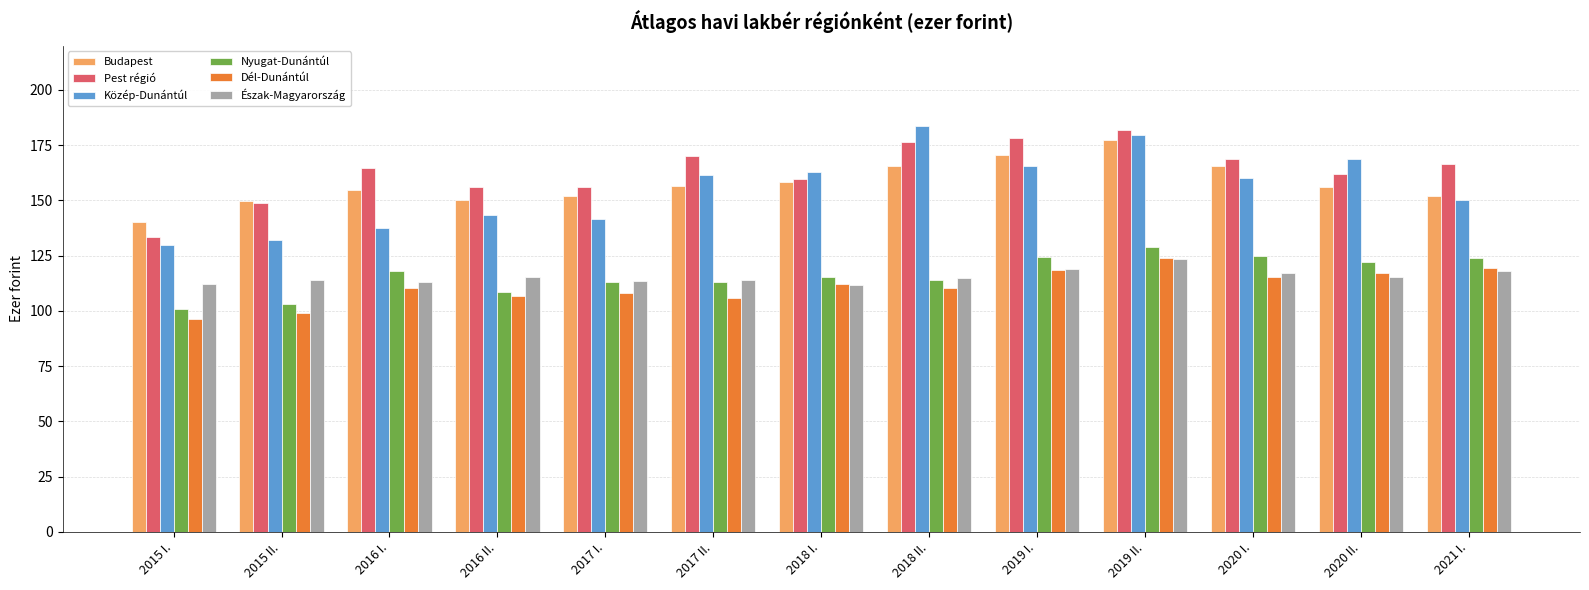

Is it true that Budapest equals 66.2 at 2017 I.?

False